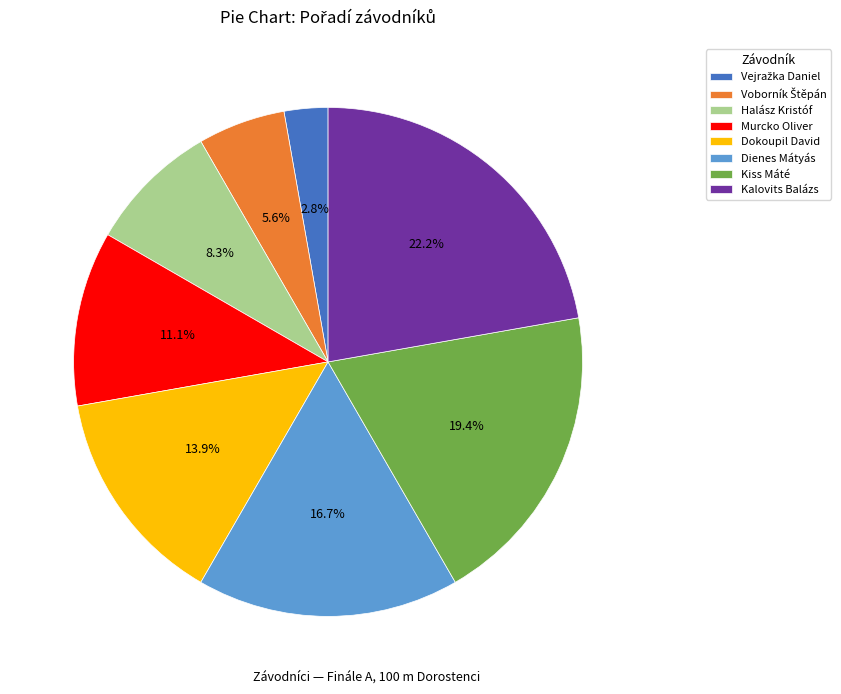

Count the number of slices in the pie.

8